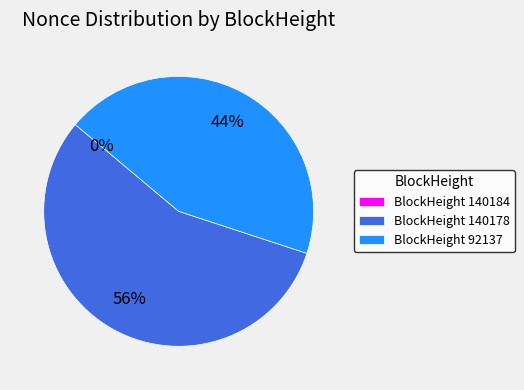

The BlockHeight 92137 slice represents 37% of the pie. True or false?

False